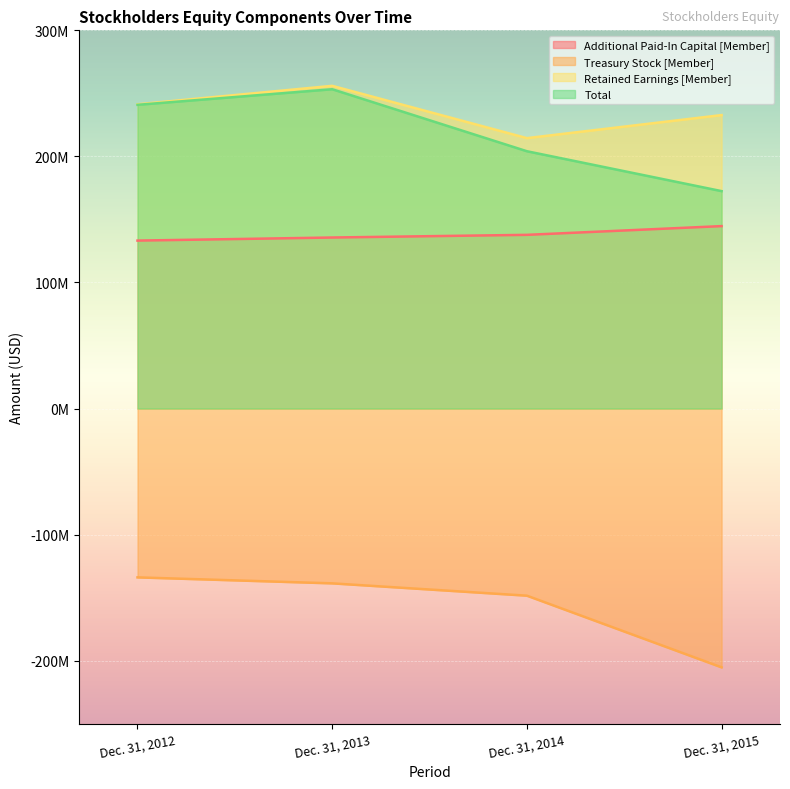

Is the value of Treasury Stock [Member] at Dec. 31, 2012 greater than the value of Additional Paid-In Capital [Member] at Dec. 31, 2014?

No